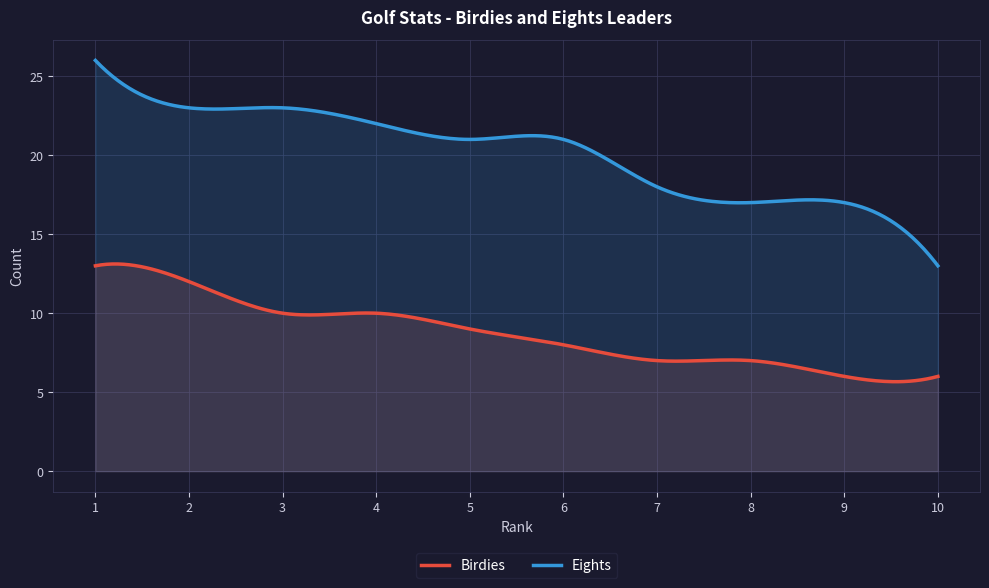

True or false: Birdies and Eights cross at least once.

False